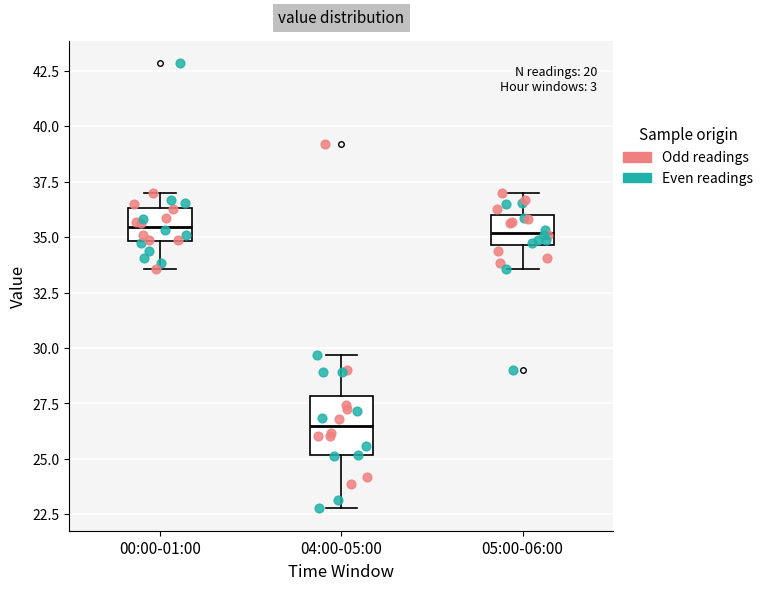

Reading left to right, read every box against the y-axis: the position of its median line, the range the box covers, and the ends of its whiskers. The values are not printed on the chart, so give them approximately, as read against the axis.

00:00-01:00: median 35.5, box 35.0 to 36.5, whiskers 33.5 to 37.0
04:00-05:00: median 26.5, box 25.0 to 28.0, whiskers 23.0 to 29.5
05:00-06:00: median 35.0, box 34.5 to 36.0, whiskers 33.5 to 37.0